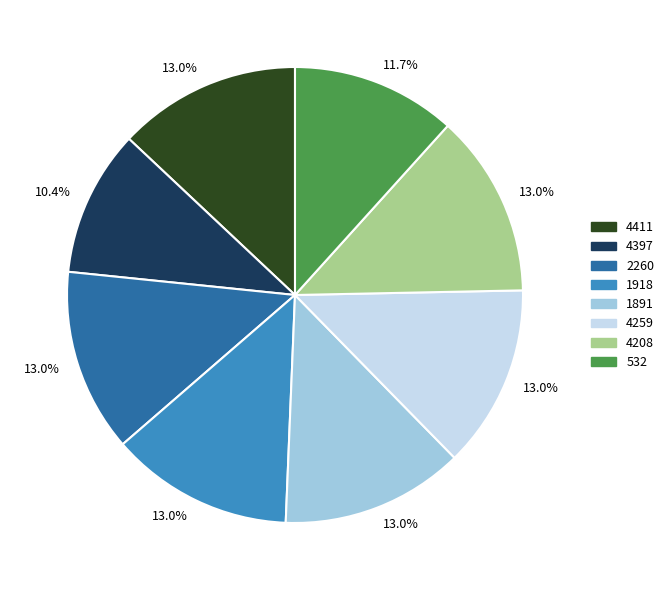

Does any single category account for the majority?

No